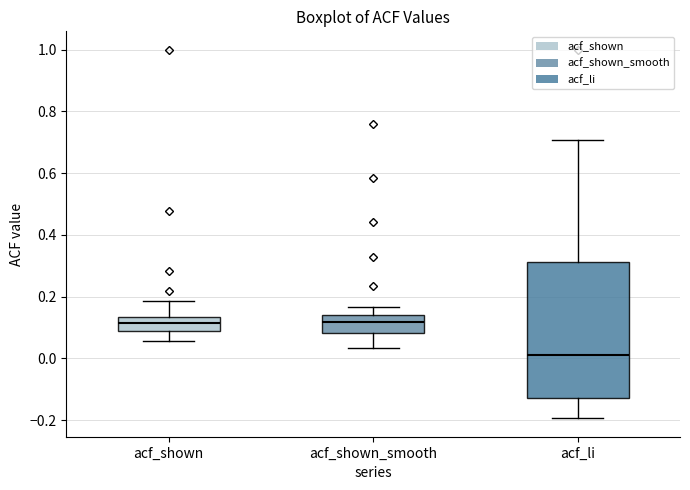

Which box has the lowest median line?

acf_li